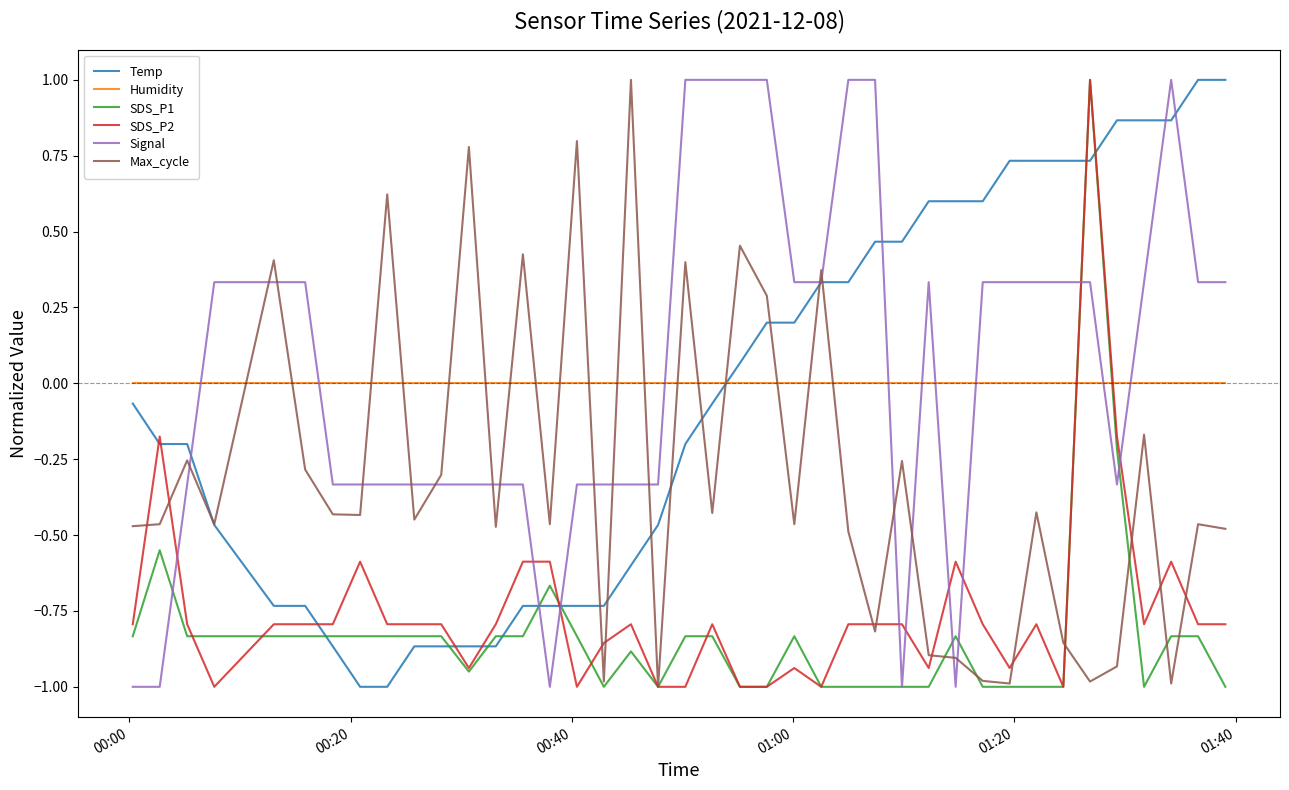

What is the difference between the maximum and minimum values in the SDS_P1 series?

2.0